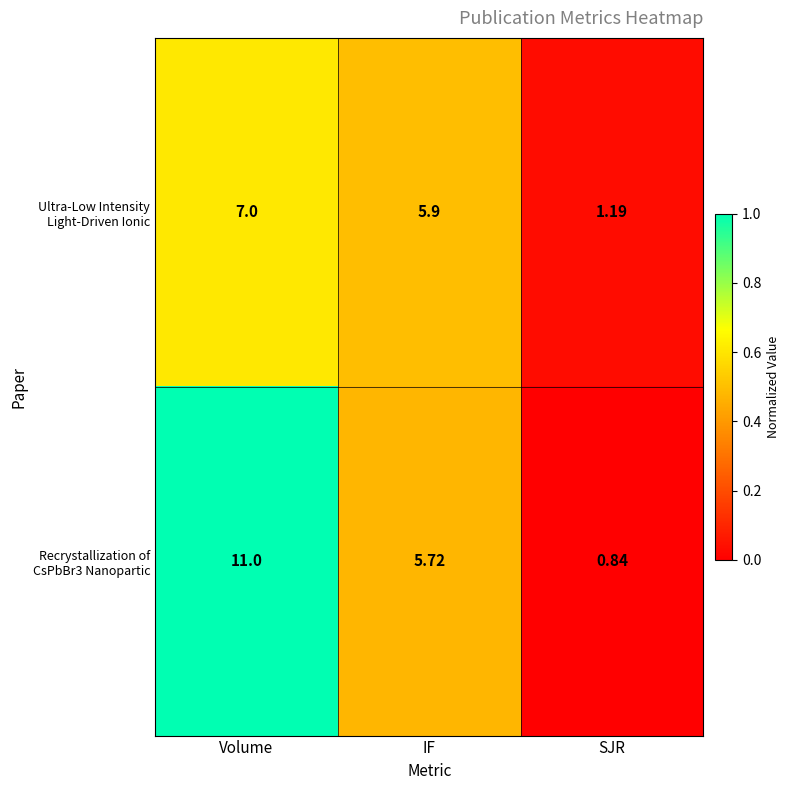

Which label corresponds to the smallest value in the chart?

SJR